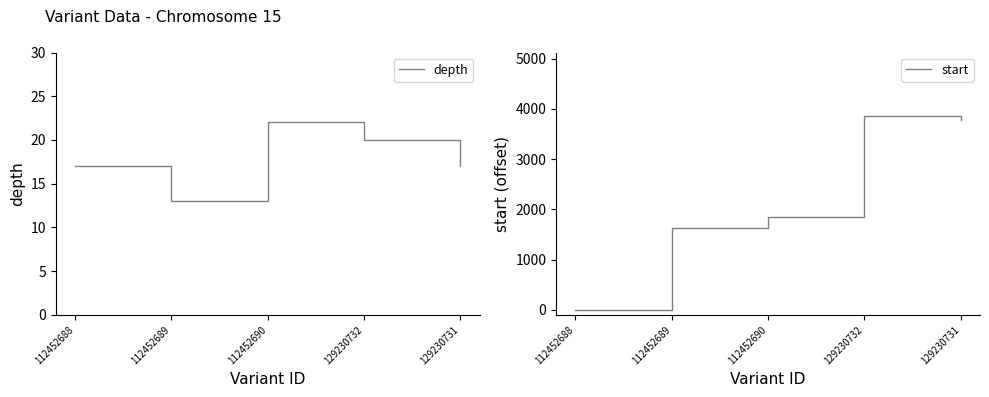

Where is the first local maximum for start?

129230732